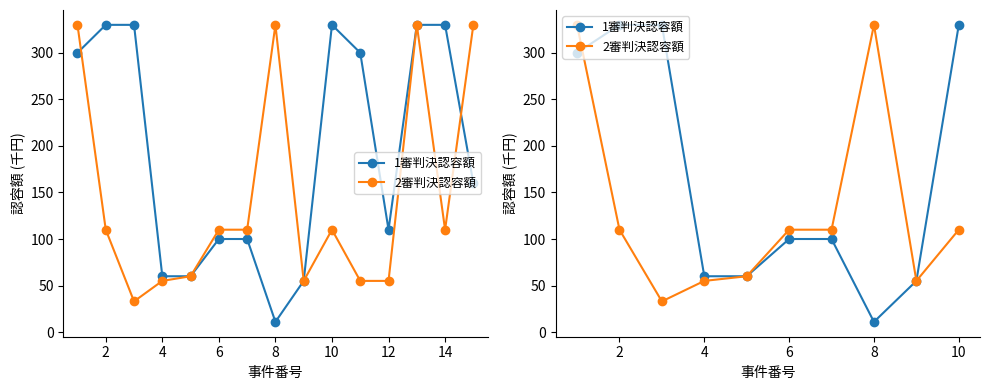

How many values in the 2審判決認容額 series are below 110?

4